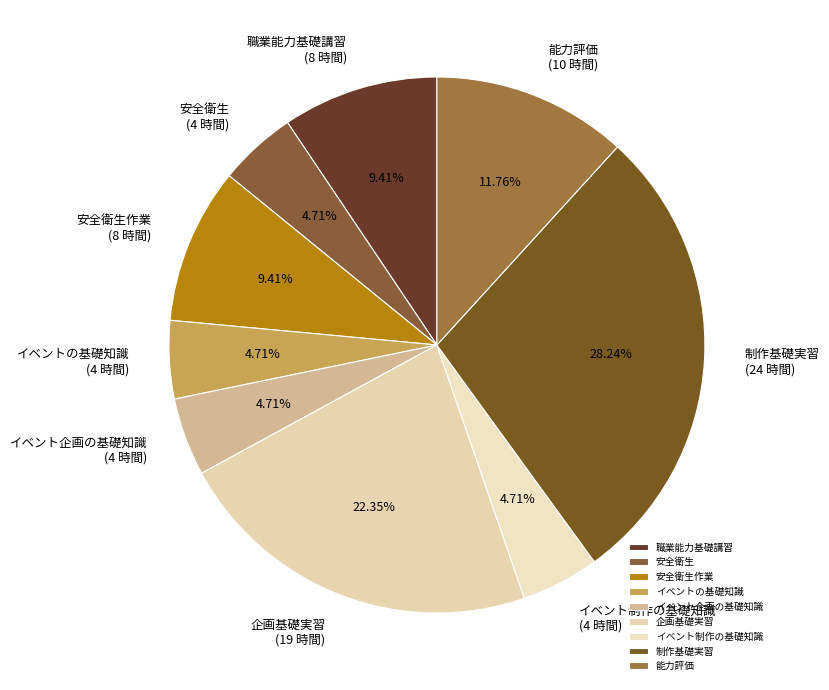

Which category has the biggest portion of the pie?

制作基礎実習